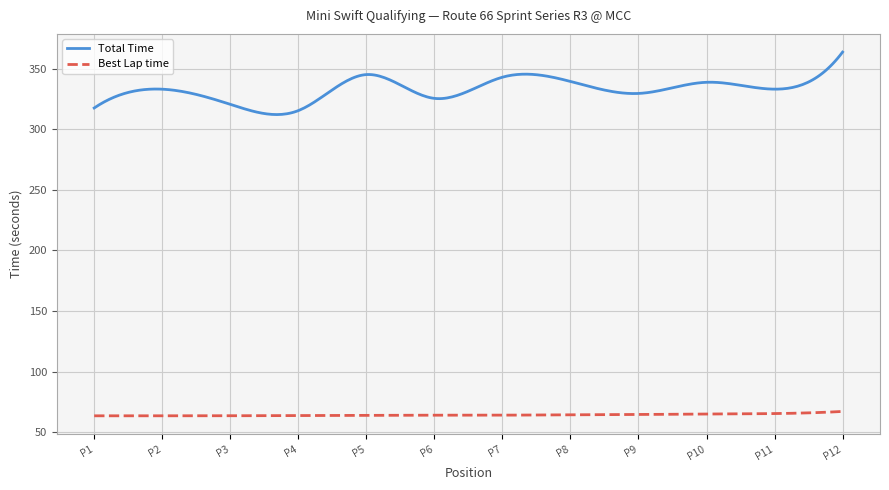

True or false: Total Time and Best Lap time cross at least once.

False